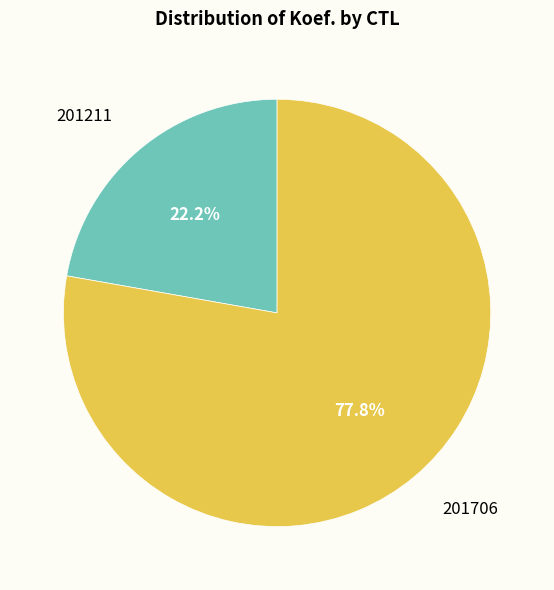

The 201706 slice represents 78% of the pie. True or false?

True